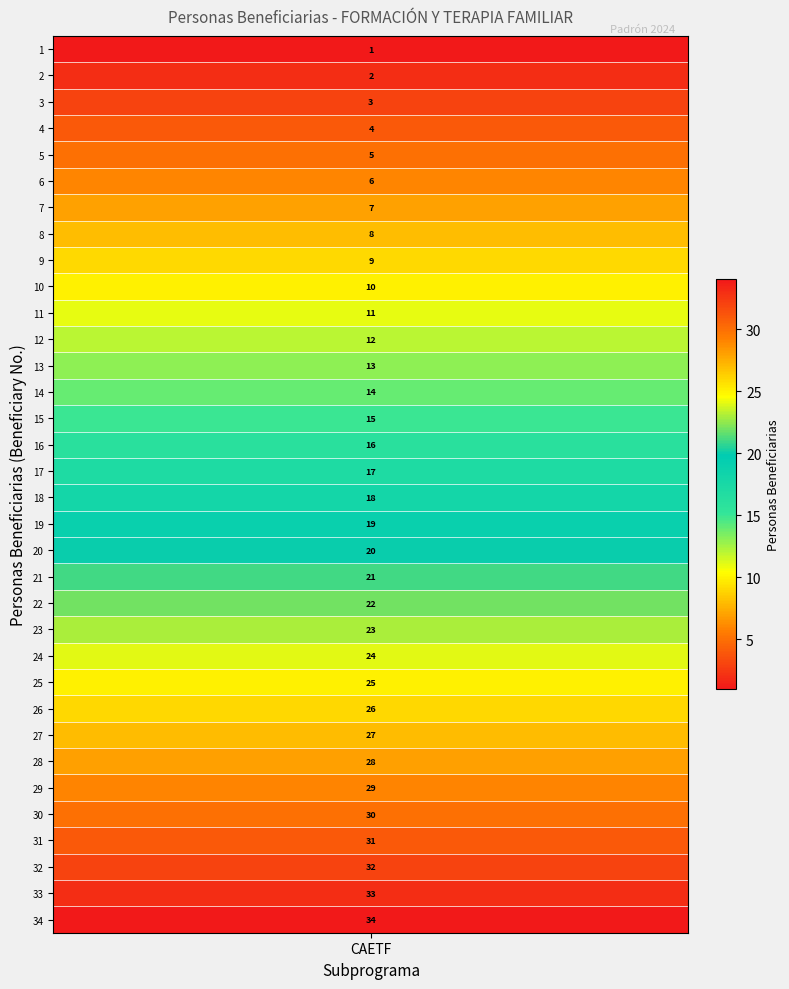

Rank the categories by value from highest to lowest.

33, 32, 31, 30, 29, 28, 27, 26, 25, 24, 23, 22, 21, 20, 19, 18, 17, 16, 15, 14, 13, 12, 11, 10, 9, 8, 7, 6, 5, 4, 3, 2, 1, 0